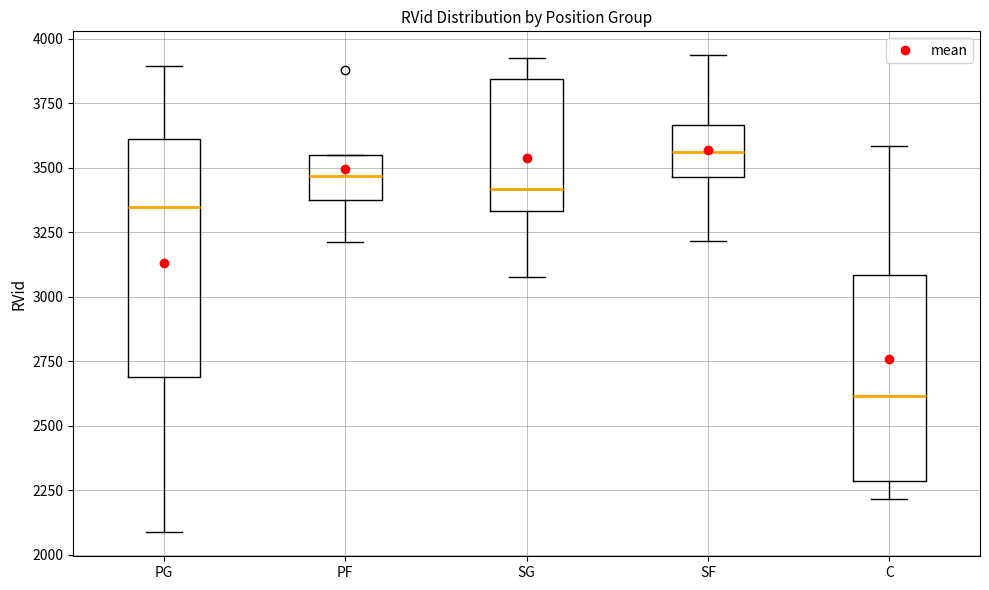

Reading left to right, read every box against the y-axis: the position of its median line, the range the box covers, and the ends of its whiskers. The values are not printed on the chart, so give them approximately, as read against the axis.

PG: median 3350, box 2700 to 3600, whiskers 2100 to 3900
PF: median 3450, box 3400 to 3550, whiskers 3200 to 3550
SG: median 3400, box 3350 to 3850, whiskers 3100 to 3950
SF: median 3550, box 3450 to 3650, whiskers 3200 to 3950
C: median 2600, box 2300 to 3100, whiskers 2200 to 3600